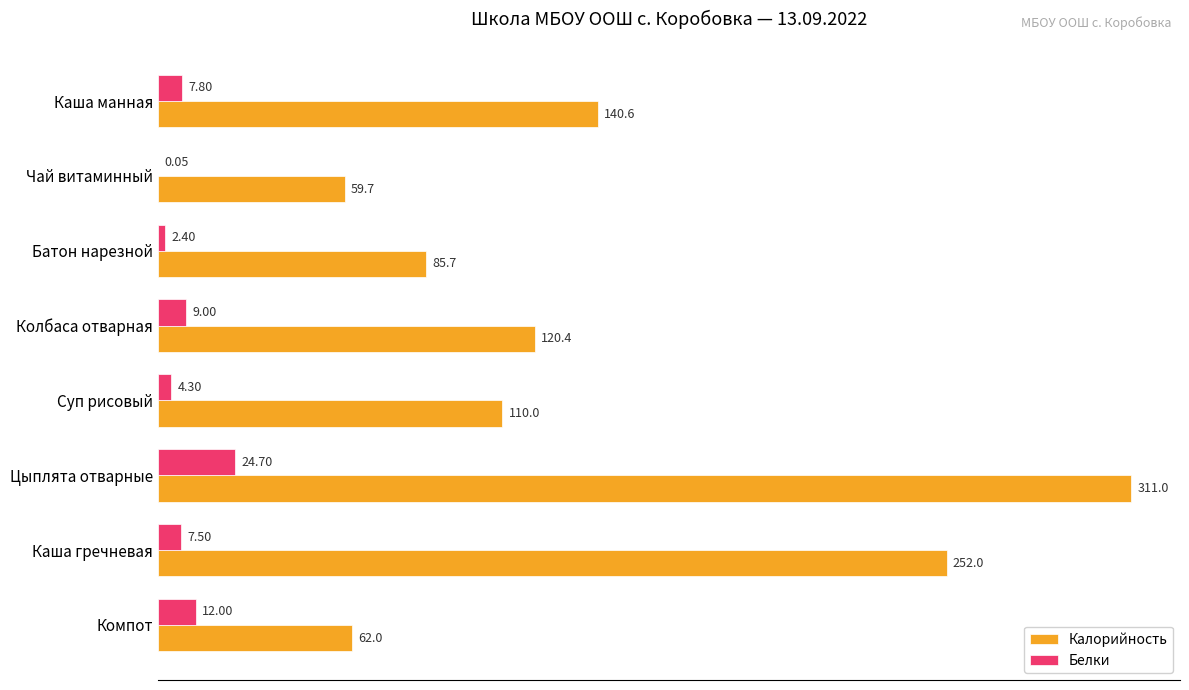

At which label does Белки reach its peak?

Цыплята отварные